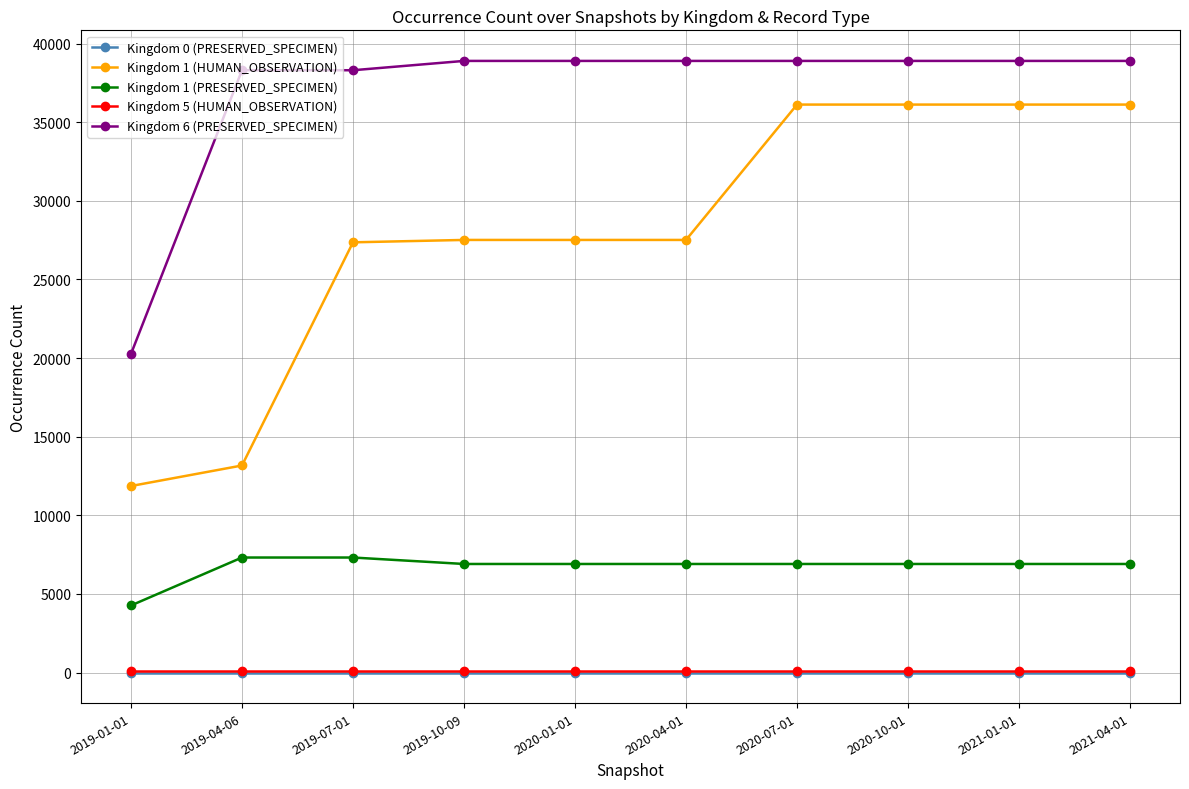

What are all the series names shown in the legend?

Kingdom 0 (PRESERVED_SPECIMEN), Kingdom 1 (HUMAN_OBSERVATION), Kingdom 1 (PRESERVED_SPECIMEN), Kingdom 5 (HUMAN_OBSERVATION), Kingdom 6 (PRESERVED_SPECIMEN)